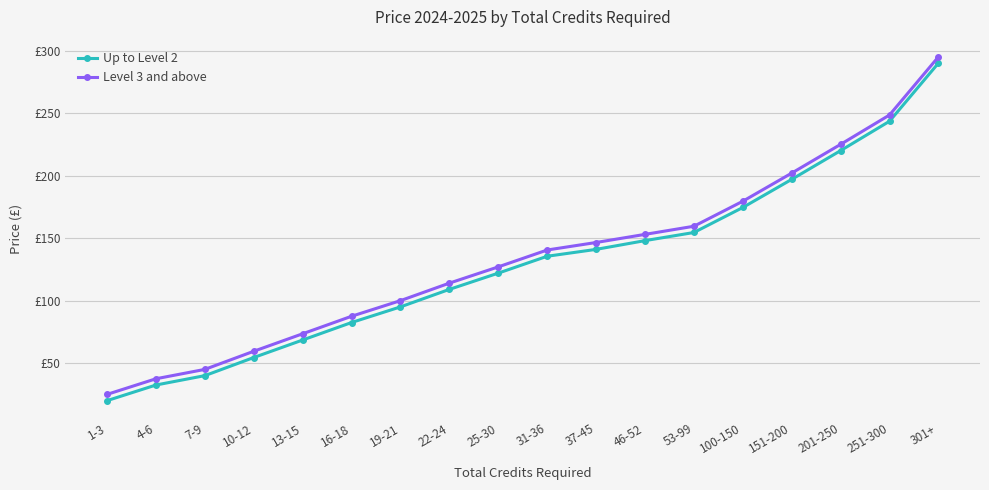

Which series has the largest range (max minus min)?

Up to Level 2